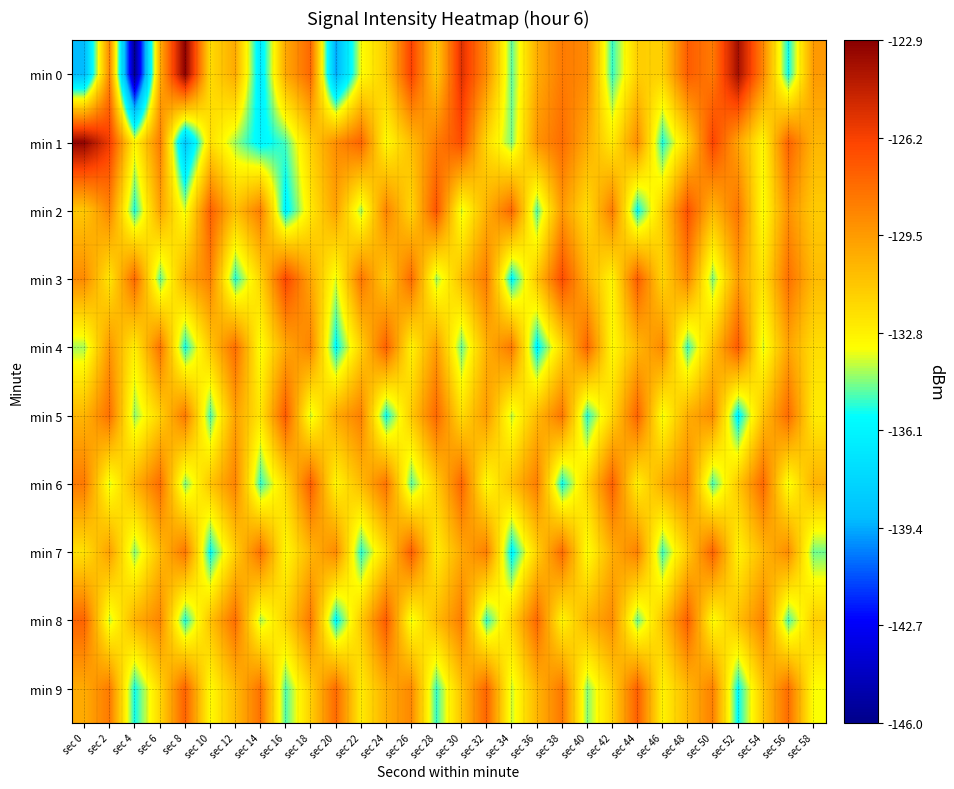

What is the total value across all series at sec 8?

-1314.4